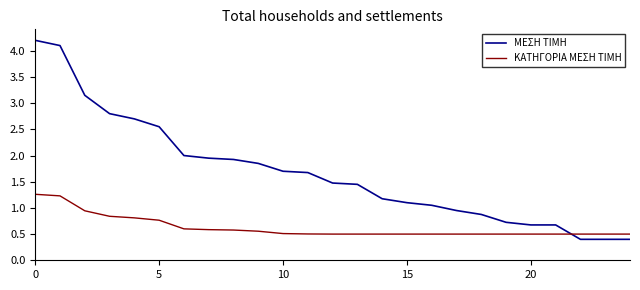

Which series has the widest spread of values?

ΜΕΣΗ ΤΙΜΗ